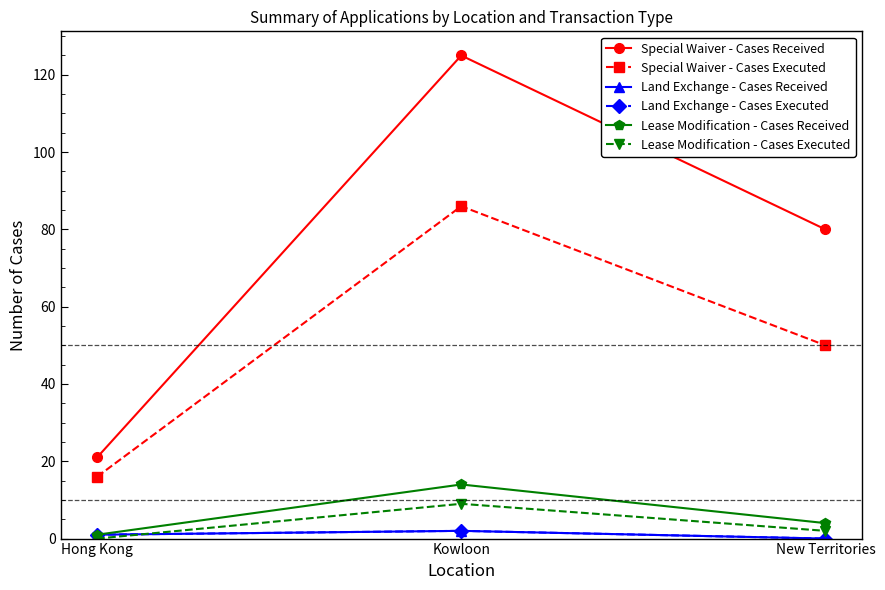

How many lines are shown in the chart?

6